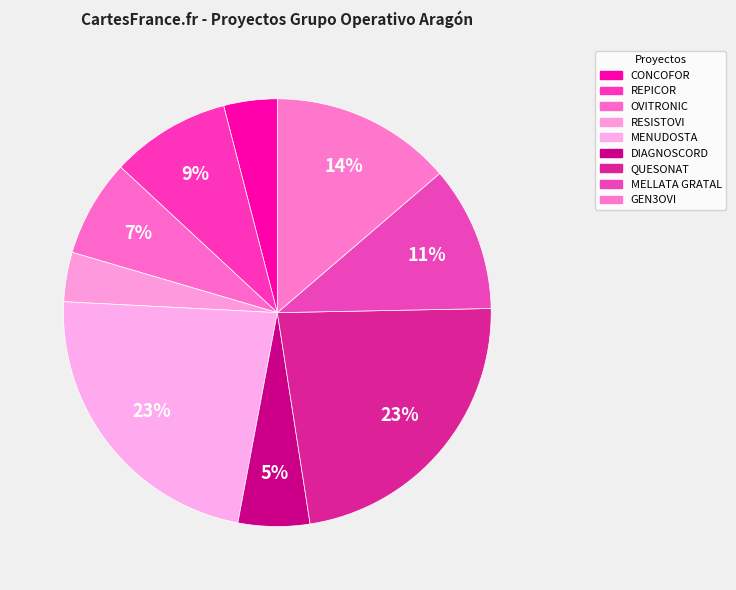

Count the number of slices in the pie.

9